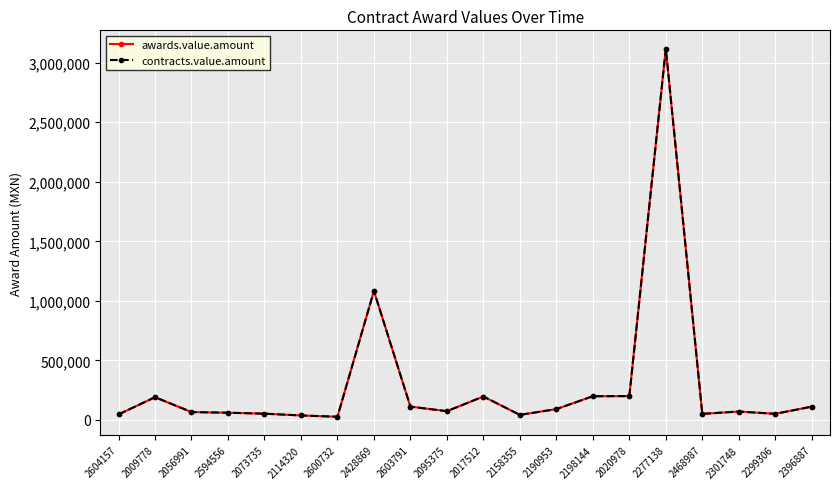

What value does the contracts.value.amount series have at 2198144?

198433.4